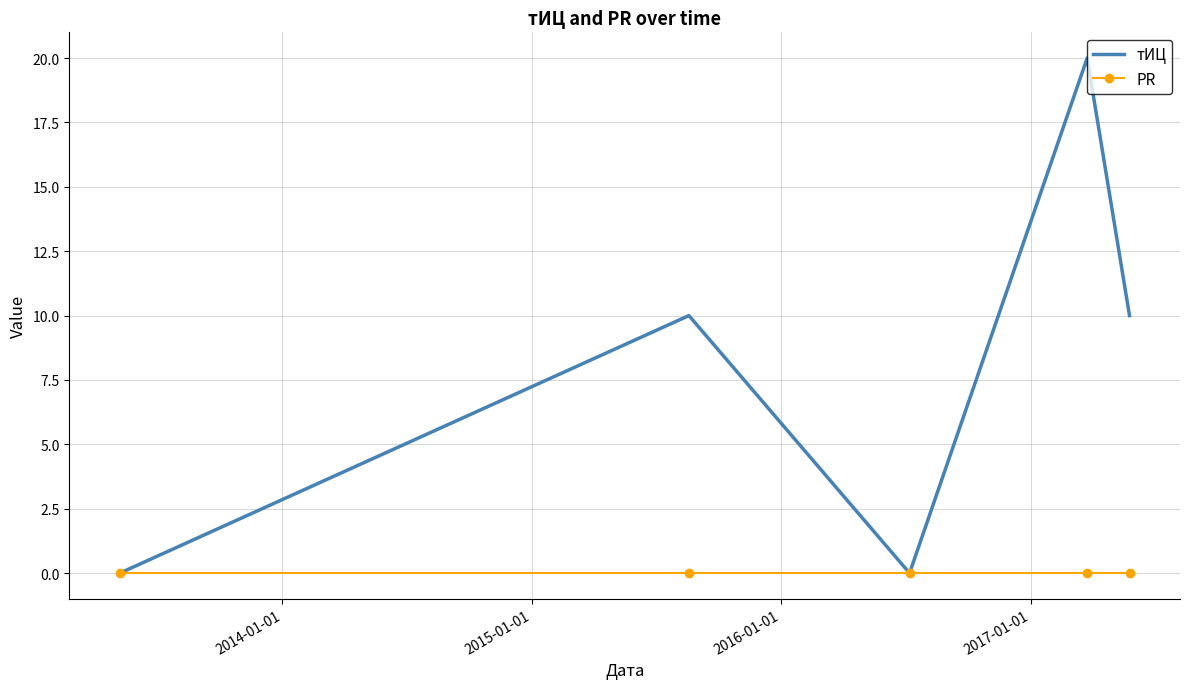

What is the greatest value displayed?

20